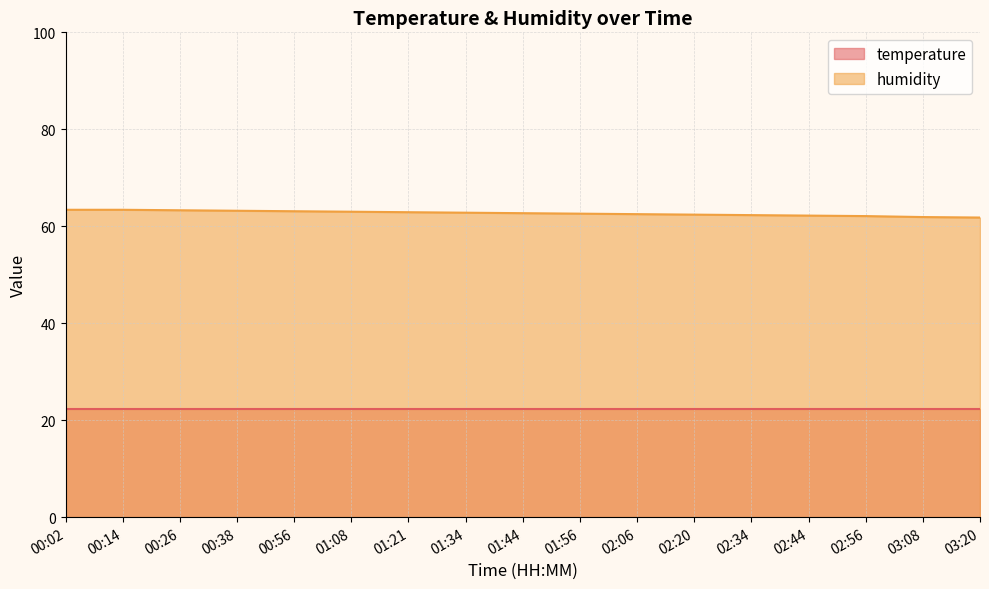

True or false: the data shows 39.4 at 01:34.

False